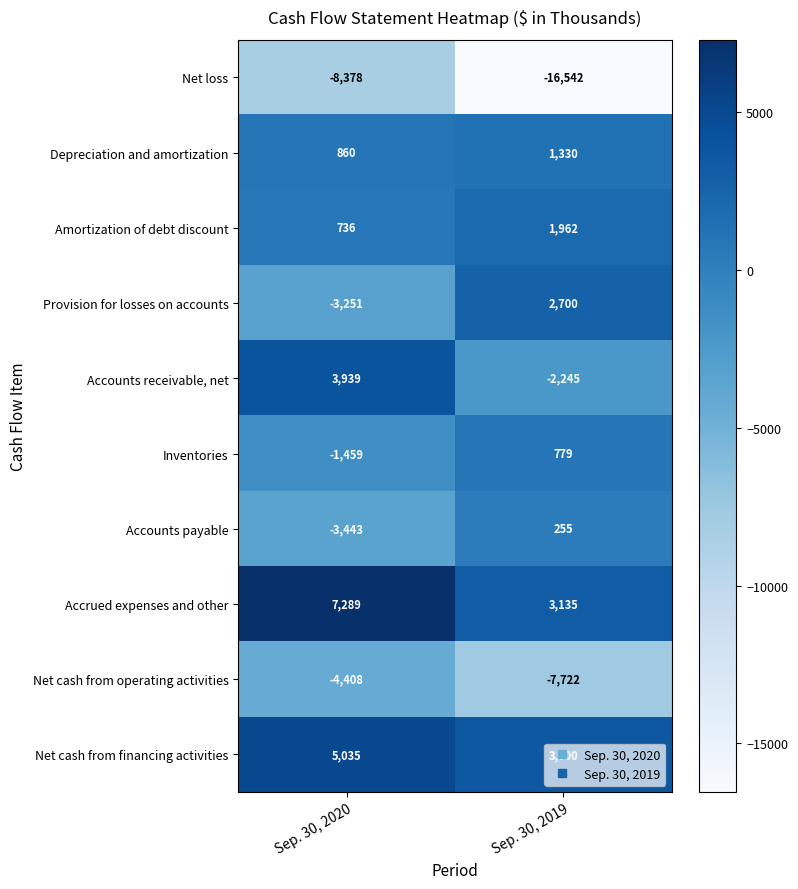

Is it true that Accrued expenses and other equals 7289 at Sep. 30, 2020?

True